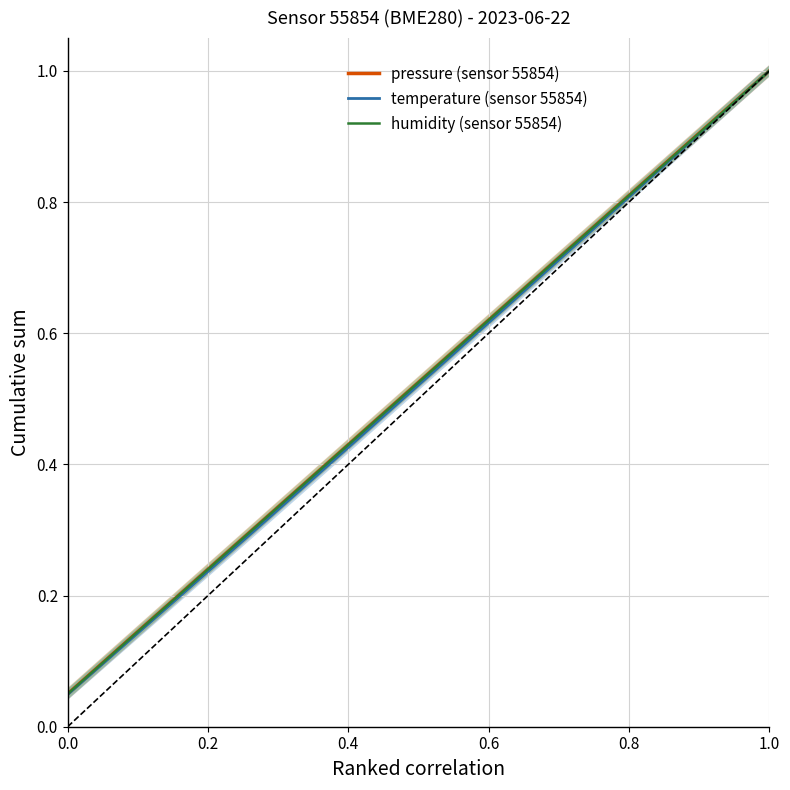

Which series has the widest spread of values?

temperature (sensor 55854)